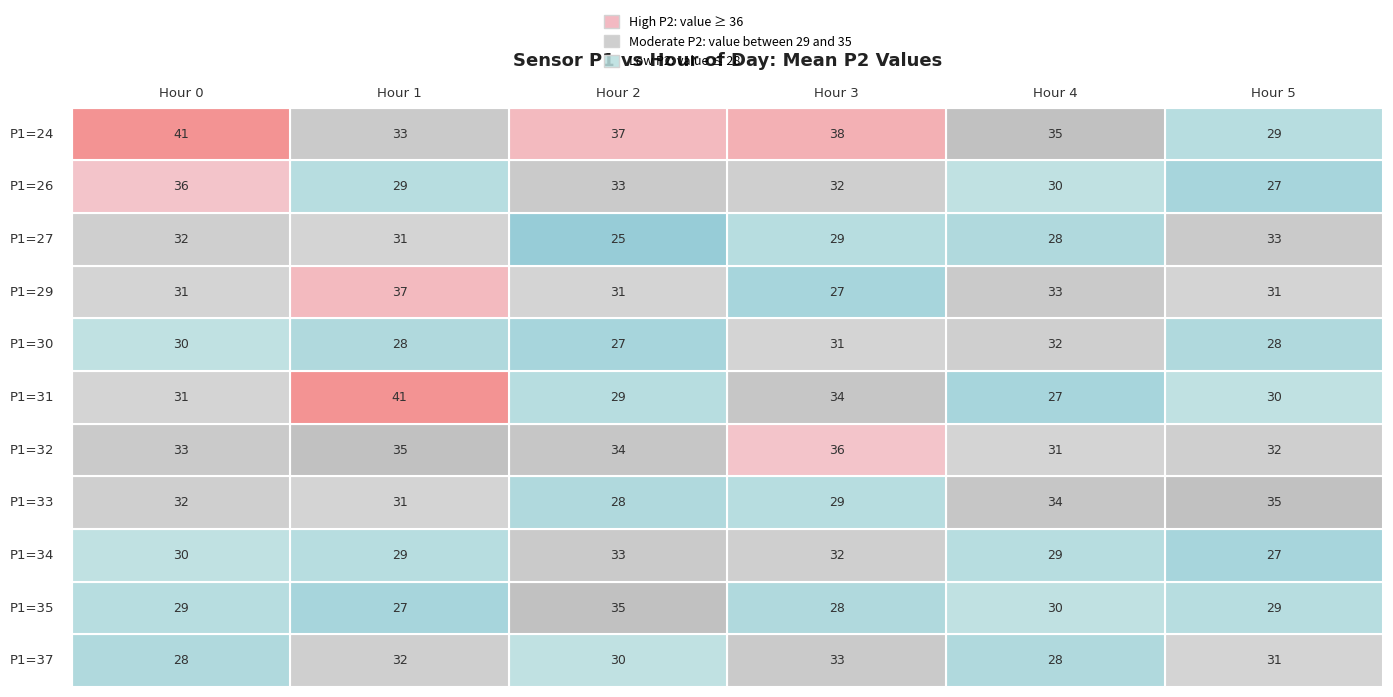

What is the greatest value displayed?

41